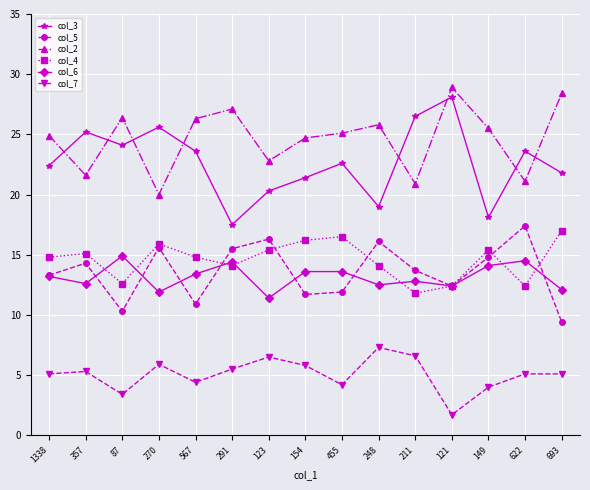

What is the difference between the second highest and second lowest values in the col_5 series?

6.0